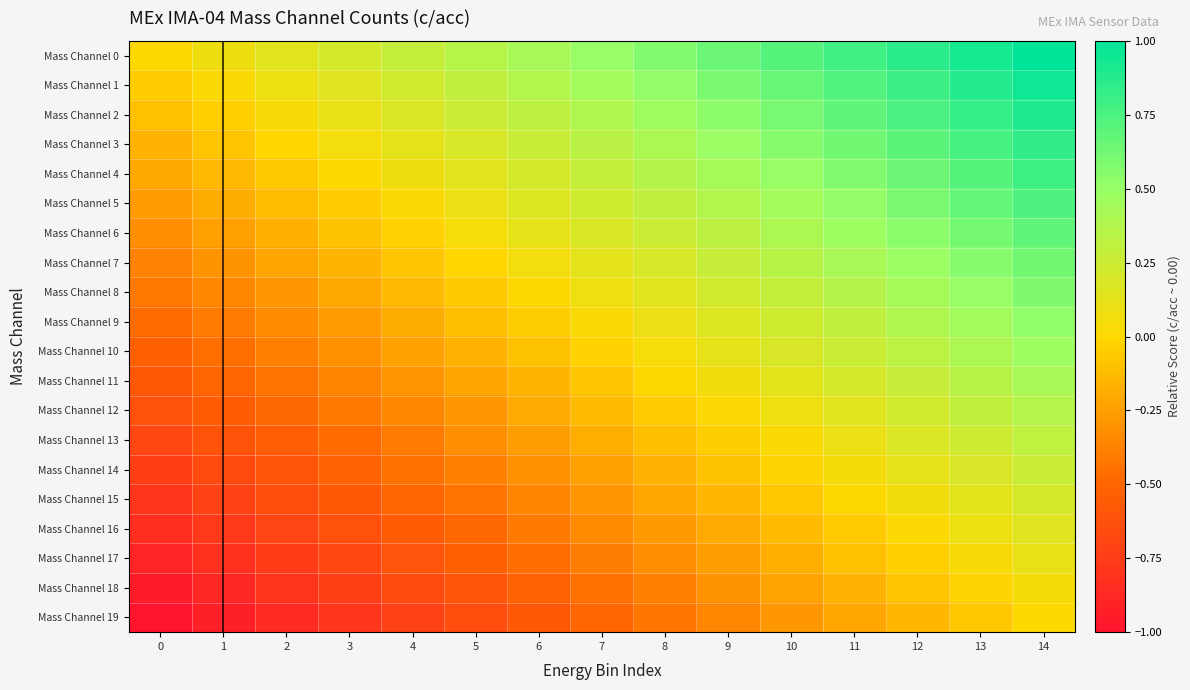

Reading left to right, transcribe all the data shown in this chart.

Mass Channel 0: 0=0.0	1=0.1	2=0.1	3=0.2	4=0.3	5=0.4	6=0.4	7=0.5	8=0.6	9=0.6	10=0.7	11=0.8	12=0.9	13=0.9	14=1.0
Mass Channel 1: 0=-0.1	1=0.0	2=0.1	3=0.2	4=0.2	5=0.3	6=0.4	7=0.4	8=0.5	9=0.6	10=0.7	11=0.7	12=0.8	13=0.9	14=0.9
Mass Channel 2: 0=-0.1	1=-0.0	2=0.0	3=0.1	4=0.2	5=0.3	6=0.3	7=0.4	8=0.5	9=0.5	10=0.6	11=0.7	12=0.8	13=0.8	14=0.9
Mass Channel 3: 0=-0.2	1=-0.1	2=-0.0	3=0.1	4=0.1	5=0.2	6=0.3	7=0.3	8=0.4	9=0.5	10=0.6	11=0.6	12=0.7	13=0.8	14=0.8
Mass Channel 4: 0=-0.2	1=-0.1	2=-0.1	3=0.0	4=0.1	5=0.1	6=0.2	7=0.3	8=0.4	9=0.4	10=0.5	11=0.6	12=0.6	13=0.7	14=0.8
Mass Channel 5: 0=-0.3	1=-0.2	2=-0.1	3=-0.0	4=0.0	5=0.1	6=0.2	7=0.2	8=0.3	9=0.4	10=0.5	11=0.5	12=0.6	13=0.7	14=0.7
Mass Channel 6: 0=-0.3	1=-0.2	2=-0.2	3=-0.1	4=-0.0	5=0.0	6=0.1	7=0.2	8=0.3	9=0.3	10=0.4	11=0.5	12=0.5	13=0.6	14=0.7
Mass Channel 7: 0=-0.4	1=-0.3	2=-0.2	3=-0.2	4=-0.1	5=-0.0	6=0.1	7=0.1	8=0.2	9=0.3	10=0.3	11=0.4	12=0.5	13=0.6	14=0.6
Mass Channel 8: 0=-0.4	1=-0.3	2=-0.3	3=-0.2	4=-0.1	5=-0.1	6=0.0	7=0.1	8=0.2	9=0.2	10=0.3	11=0.4	12=0.4	13=0.5	14=0.6
Mass Channel 9: 0=-0.5	1=-0.4	2=-0.3	3=-0.3	4=-0.2	5=-0.1	6=-0.0	7=0.0	8=0.1	9=0.2	10=0.2	11=0.3	12=0.4	13=0.5	14=0.5
Mass Channel 10: 0=-0.5	1=-0.5	2=-0.4	3=-0.3	4=-0.2	5=-0.2	6=-0.1	7=-0.0	8=0.0	9=0.1	10=0.2	11=0.3	12=0.3	13=0.4	14=0.5
Mass Channel 11: 0=-0.6	1=-0.5	2=-0.4	3=-0.4	4=-0.3	5=-0.2	6=-0.2	7=-0.1	8=-0.0	9=0.1	10=0.1	11=0.2	12=0.3	13=0.3	14=0.4
Mass Channel 12: 0=-0.6	1=-0.6	2=-0.5	3=-0.4	4=-0.3	5=-0.3	6=-0.2	7=-0.1	8=-0.1	9=0.0	10=0.1	11=0.2	12=0.2	13=0.3	14=0.4
Mass Channel 13: 0=-0.7	1=-0.6	2=-0.5	3=-0.5	4=-0.4	5=-0.3	6=-0.3	7=-0.2	8=-0.1	9=-0.0	10=0.0	11=0.1	12=0.2	13=0.2	14=0.3
Mass Channel 14: 0=-0.7	1=-0.7	2=-0.6	3=-0.5	4=-0.5	5=-0.4	6=-0.3	7=-0.2	8=-0.2	9=-0.1	10=-0.0	11=0.0	12=0.1	13=0.2	14=0.3
Mass Channel 15: 0=-0.8	1=-0.7	2=-0.6	3=-0.6	4=-0.5	5=-0.4	6=-0.4	7=-0.3	8=-0.2	9=-0.1	10=-0.1	11=-0.0	12=0.1	13=0.1	14=0.2
Mass Channel 16: 0=-0.8	1=-0.8	2=-0.7	3=-0.6	4=-0.6	5=-0.5	6=-0.4	7=-0.3	8=-0.3	9=-0.2	10=-0.1	11=-0.1	12=0.0	13=0.1	14=0.2
Mass Channel 17: 0=-0.9	1=-0.8	2=-0.8	3=-0.7	4=-0.6	5=-0.5	6=-0.5	7=-0.4	8=-0.3	9=-0.3	10=-0.2	11=-0.1	12=-0.0	13=0.0	14=0.1
Mass Channel 18: 0=-0.9	1=-0.9	2=-0.8	3=-0.7	4=-0.7	5=-0.6	6=-0.5	7=-0.4	8=-0.4	9=-0.3	10=-0.2	11=-0.2	12=-0.1	13=-0.0	14=0.1
Mass Channel 19: 0=-1.0	1=-0.9	2=-0.9	3=-0.8	4=-0.7	5=-0.6	6=-0.6	7=-0.5	8=-0.4	9=-0.4	10=-0.3	11=-0.2	12=-0.1	13=-0.1	14=0.0